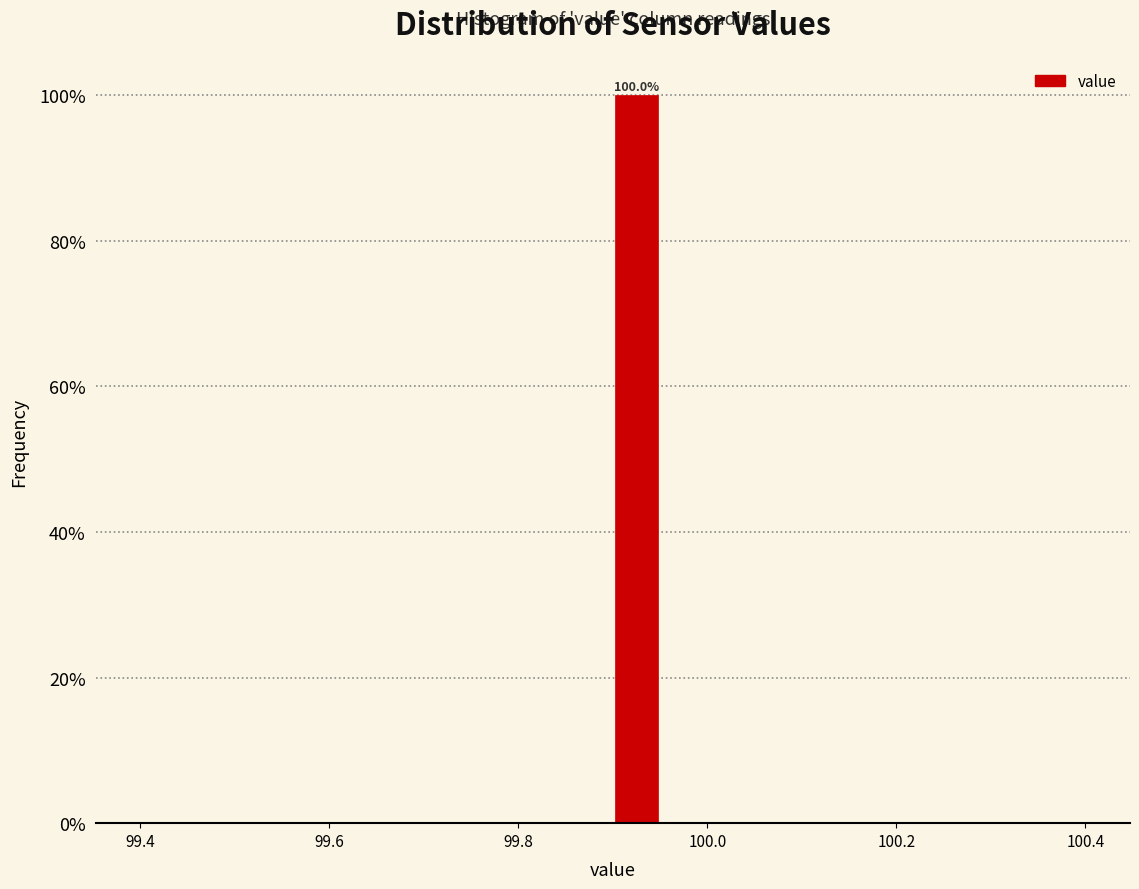

Read against the x-axis, roughly where is the centre of the tallest bar?

99.92